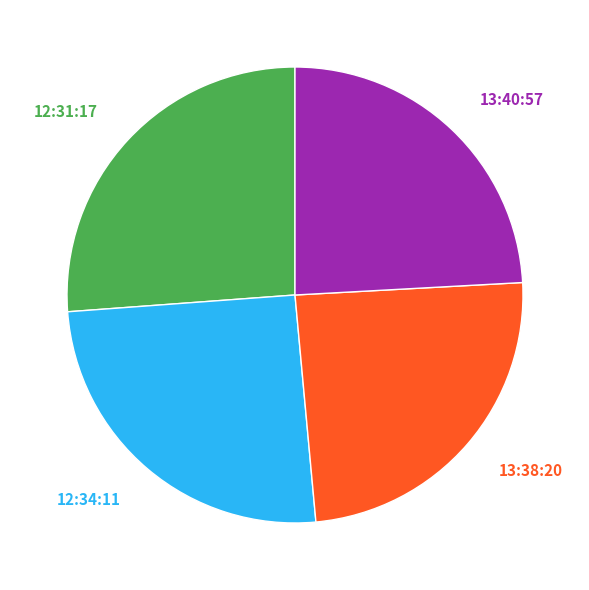

To the nearest percent, what percentage of the pie is 12:34:11?

25%